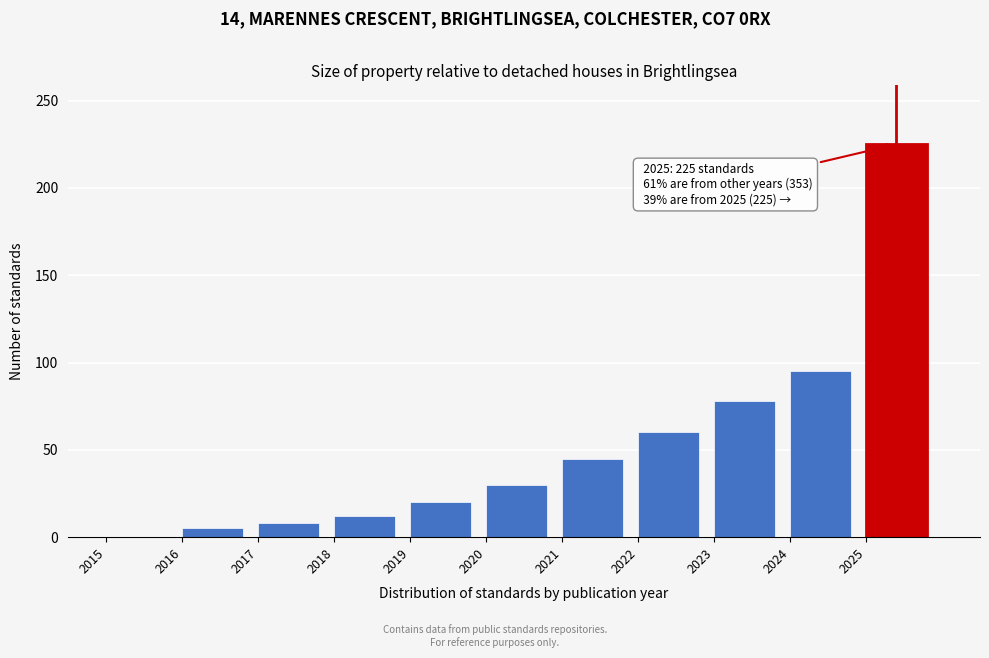

Over which range of the x-axis is the bar tallest?

2025 to 2026